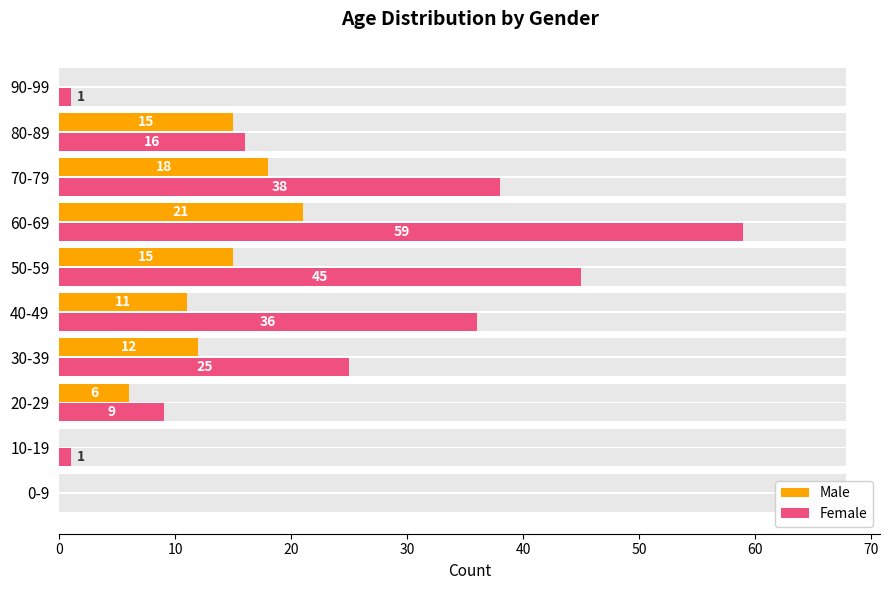

Between 60-69 and 70-79, which series saw the biggest shift?

Female